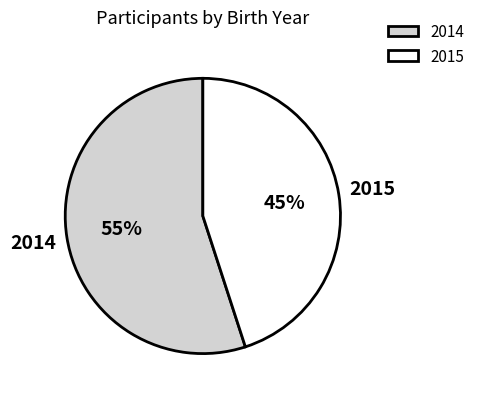

How many segments does this pie chart have?

2